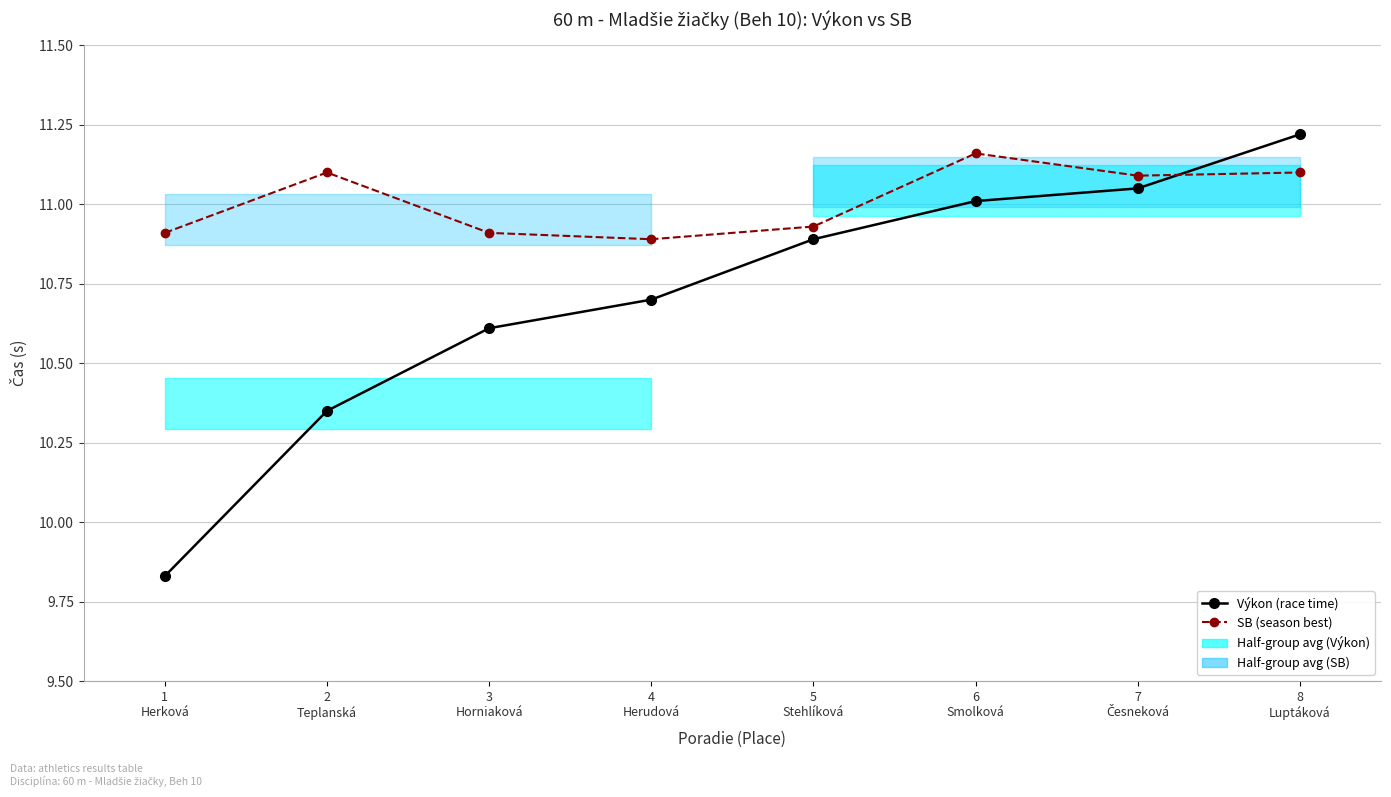

Reading left to right, list all the values displayed in this chart.

Výkon (race time): 9.8	10.3	10.6	10.7	10.9	11.0	11.1	11.2
SB (season best): 10.9	11.1	10.9	10.9	10.9	11.2	11.1	11.1